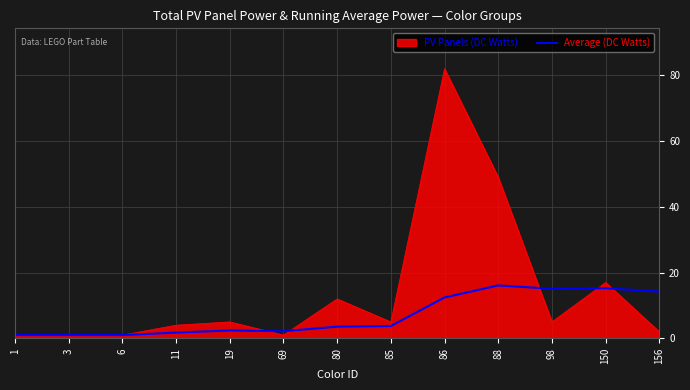

What is the maximum value for Average (DC Watts)?

16.1